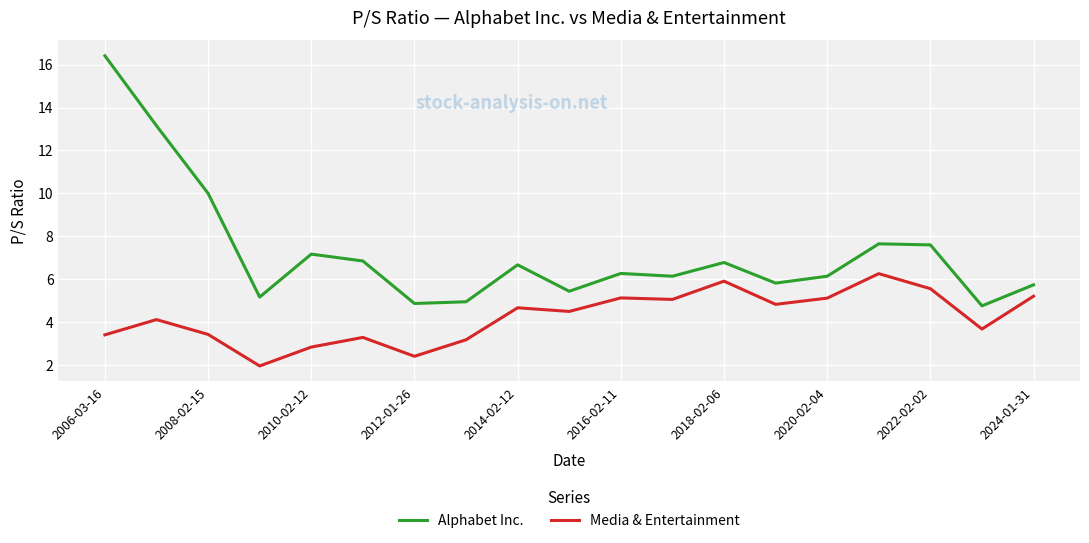

What is the difference between the maximum and minimum values in the Media & Entertainment series?

4.3